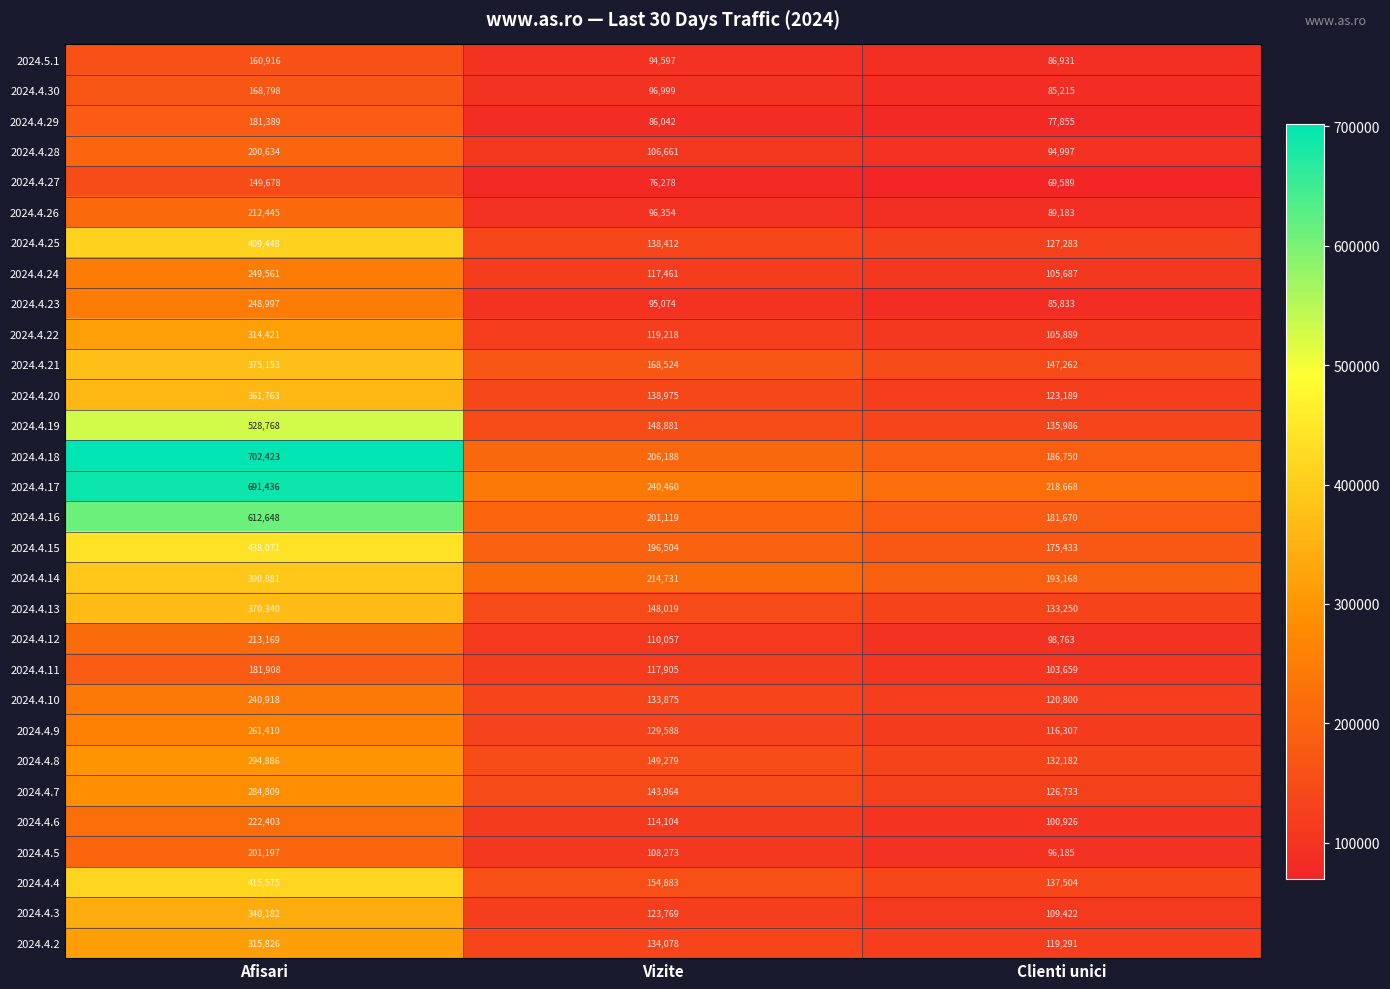

At Clienti unici, list the series in order from smallest to largest.

2024.4.27, 2024.4.29, 2024.4.30, 2024.4.23, 2024.5.1, 2024.4.26, 2024.4.28, 2024.4.5, 2024.4.12, 2024.4.6, 2024.4.11, 2024.4.24, 2024.4.22, 2024.4.3, 2024.4.9, 2024.4.2, 2024.4.10, 2024.4.20, 2024.4.7, 2024.4.25, 2024.4.8, 2024.4.13, 2024.4.19, 2024.4.4, 2024.4.21, 2024.4.15, 2024.4.16, 2024.4.18, 2024.4.14, 2024.4.17